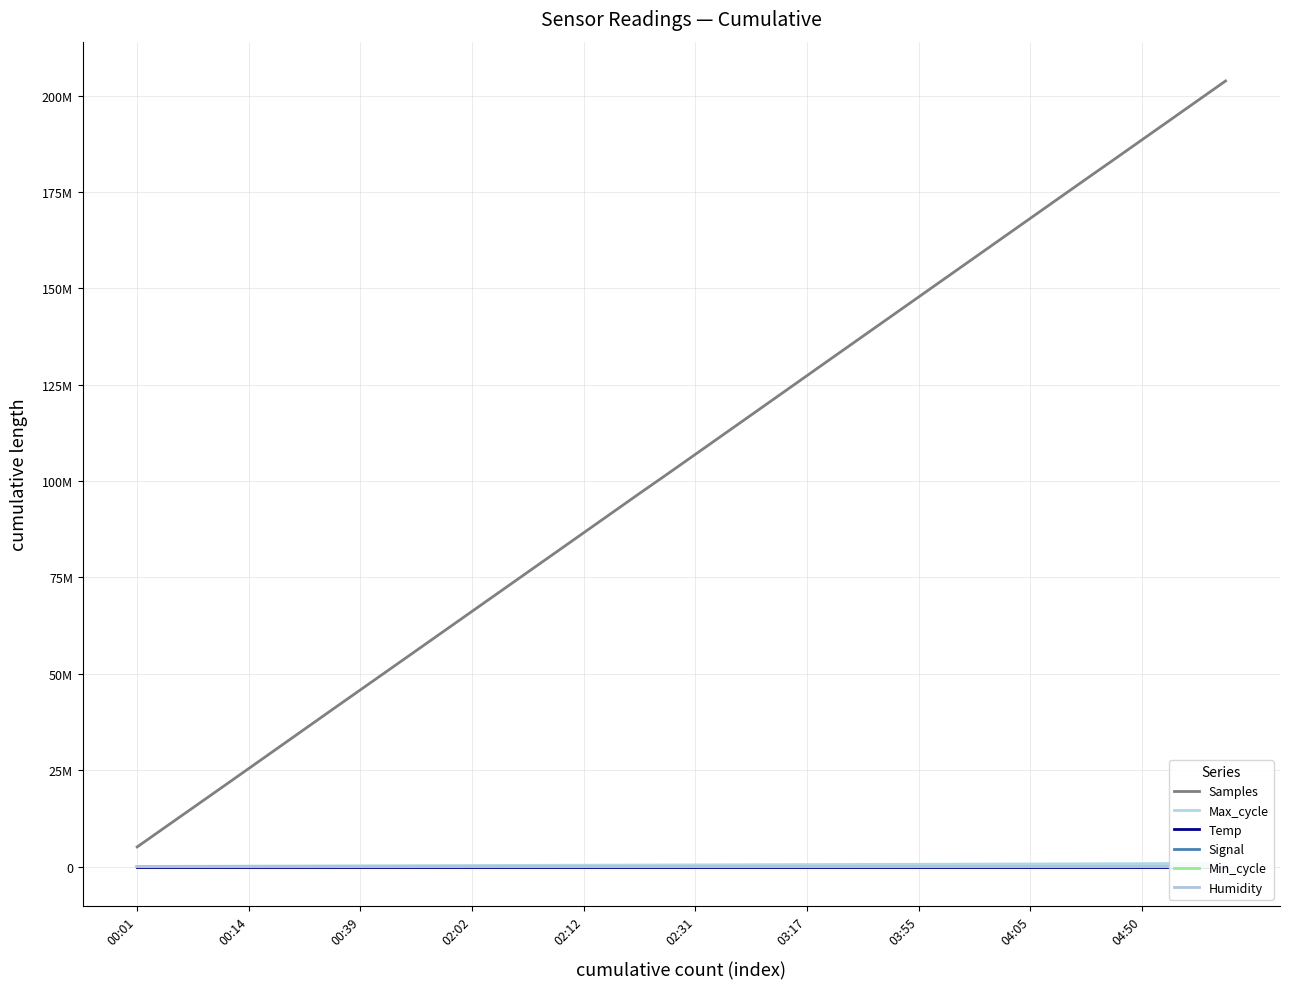

Reading right to left, list all the values displayed in this chart.

Samples: 203792489.0	198691364.0	193591179.0	188494389.0	183397986.0	178336908.0	173236907.0	168138504.0	163036611.0	157935498.0	152835861.0	147738016.0	142640542.0	137543214.0	132444928.0	127337050.0	122226900.0	117120958.0	112022592.0	106919025.0	101822933.0	96783025.0	91678835.0	86581201.0	81483447.0	76387784.0	71292046.0	66198002.0	61104127.0	56008476.0	50913561.0	45834430.0	40750092.0	35641948.0	30533761.0	25428997.0	20333062.0	15248770.0	10170108.0	5077313.0
Max_cycle: 803318.0	783298.0	763270.0	743242.0	723202.0	703182.0	683166.0	663142.0	642730.0	622706.0	602659.0	582628.0	562592.0	542546.0	522503.0	502393.0	482061.0	462022.0	441979.0	421935.0	401892.0	381851.0	361815.0	341779.0	321261.0	301151.0	281134.0	261064.0	240591.0	220540.0	200451.0	180341.0	160305.0	140281.0	120242.0	100190.0	80154.0	60129.0	40101.0	20076.0
Temp: 379.9	371.2	362.4	353.5	344.6	335.4	326.1	316.8	307.5	298.1	288.7	279.4	270.0	260.6	251.1	241.6	232.1	222.6	213.1	203.5	193.9	184.3	174.7	165.0	155.3	145.6	135.9	126.2	116.5	106.8	97.1	87.3	77.6	67.9	58.2	48.5	38.8	29.1	19.4	9.7
Signal: -3627.0	-3537.0	-3446.0	-3356.0	-3265.0	-3175.0	-3085.0	-2993.0	-2904.0	-2816.0	-2724.0	-2630.0	-2538.0	-2445.0	-2353.0	-2265.0	-2179.0	-2090.0	-2000.0	-1913.0	-1823.0	-1733.0	-1641.0	-1548.0	-1456.0	-1365.0	-1274.0	-1183.0	-1092.0	-1001.0	-909.0	-817.0	-727.0	-636.0	-546.0	-455.0	-366.0	-274.0	-182.0	-91.0
Min_cycle: 1120.0	1092.0	1064.0	1036.0	1008.0	980.0	952.0	924.0	896.0	868.0	840.0	812.0	784.0	756.0	728.0	700.0	672.0	644.0	616.0	588.0	560.0	532.0	504.0	476.0	448.0	420.0	392.0	364.0	336.0	308.0	280.0	252.0	224.0	196.0	168.0	140.0	112.0	84.0	56.0	28.0
Humidity: 3996.0	3896.1	3796.2	3696.3	3596.4	3496.5	3396.6	3296.7	3196.8	3096.9	2997.0	2897.1	2797.2	2697.3	2597.4	2497.5	2397.6	2297.7	2197.8	2097.9	1998.0	1898.1	1798.2	1698.3	1598.4	1498.5	1398.6	1298.7	1198.8	1098.9	999.0	899.1	799.2	699.3	599.4	499.5	399.6	299.7	199.8	99.9